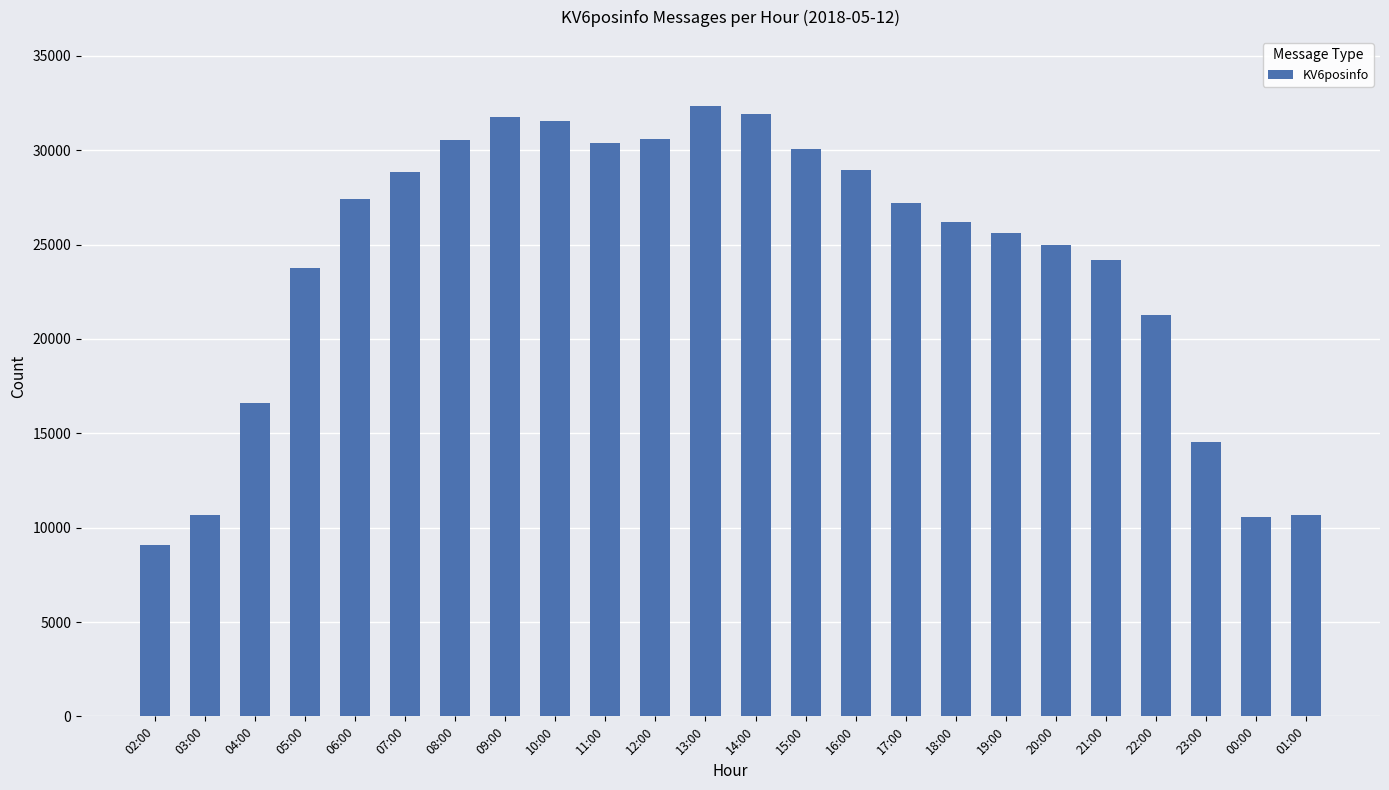

What is the average value?

24159